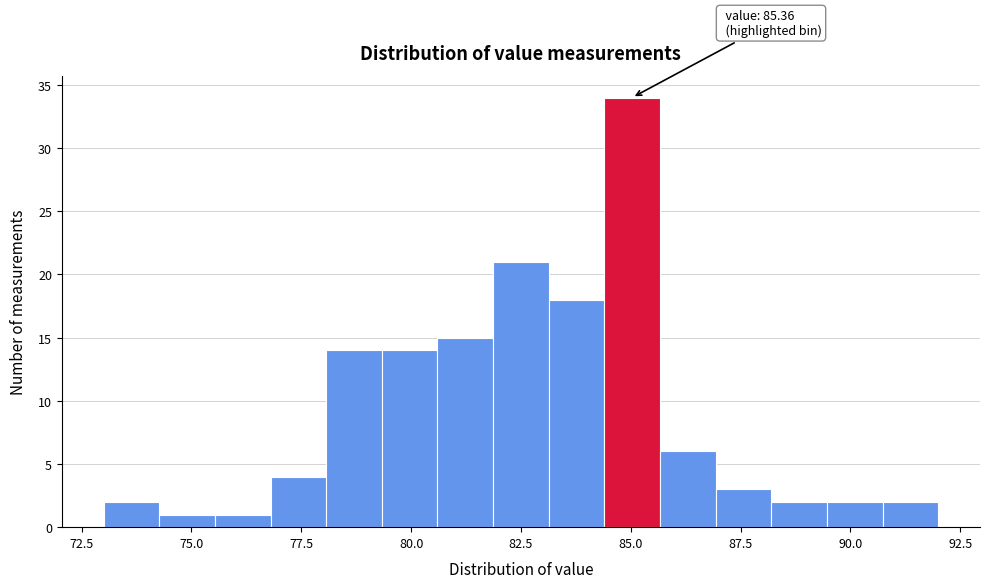

Around what value on the x-axis is the tallest bar? Give the approximate position of its centre, as read against the axis.

85.0